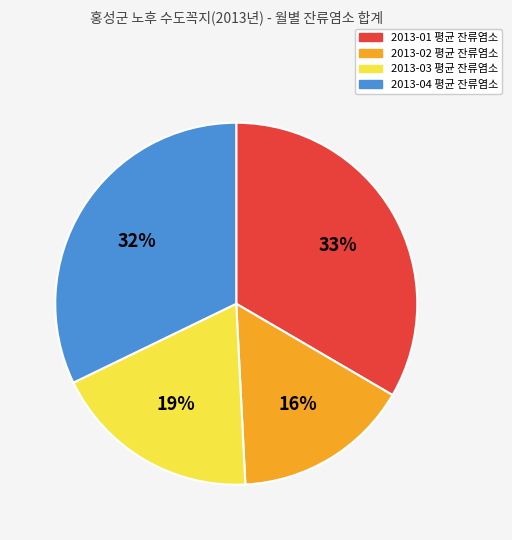

To the nearest percent, what is the average slice percentage?

25%